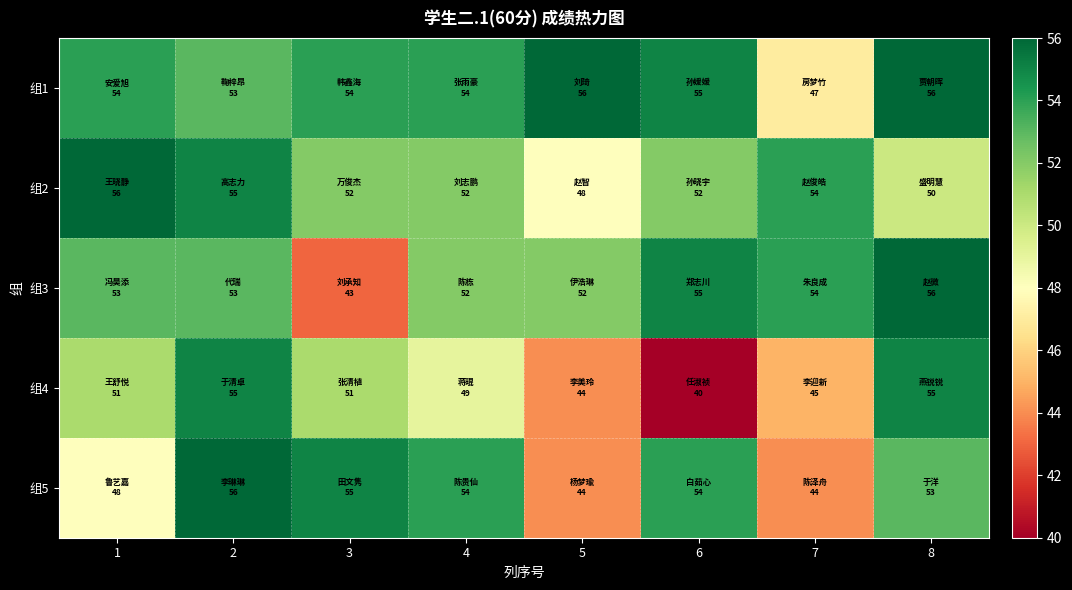

Reading left to right, list all the values displayed in this chart.

组1: 1=54	2=53	3=54	4=54	5=56	6=55	7=47	8=56
组2: 1=56	2=55	3=52	4=52	5=48	6=52	7=54	8=50
组3: 1=53	2=53	3=43	4=52	5=52	6=55	7=54	8=56
组4: 1=51	2=55	3=51	4=49	5=44	6=40	7=45	8=55
组5: 1=48	2=56	3=55	4=54	5=44	6=54	7=44	8=53